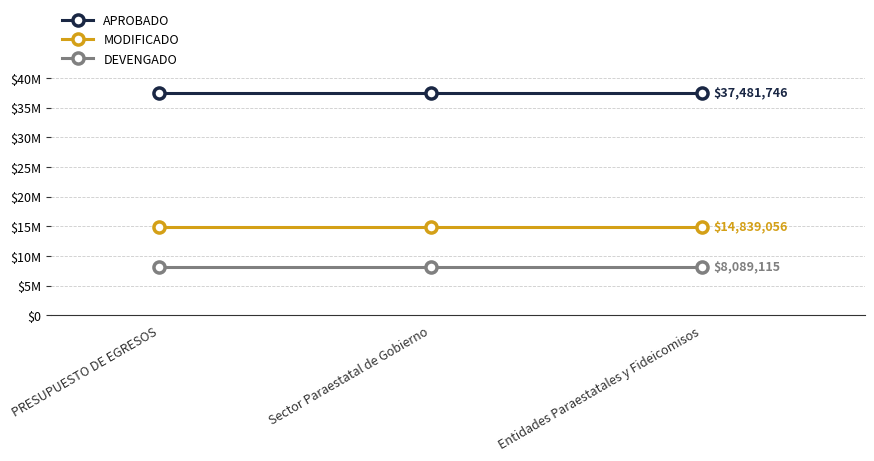

What is the sum of the DEVENGADO values at Entidades Paraestatales y Fideicomisos and PRESUPUESTO DE EGRESOS?

16178230.3